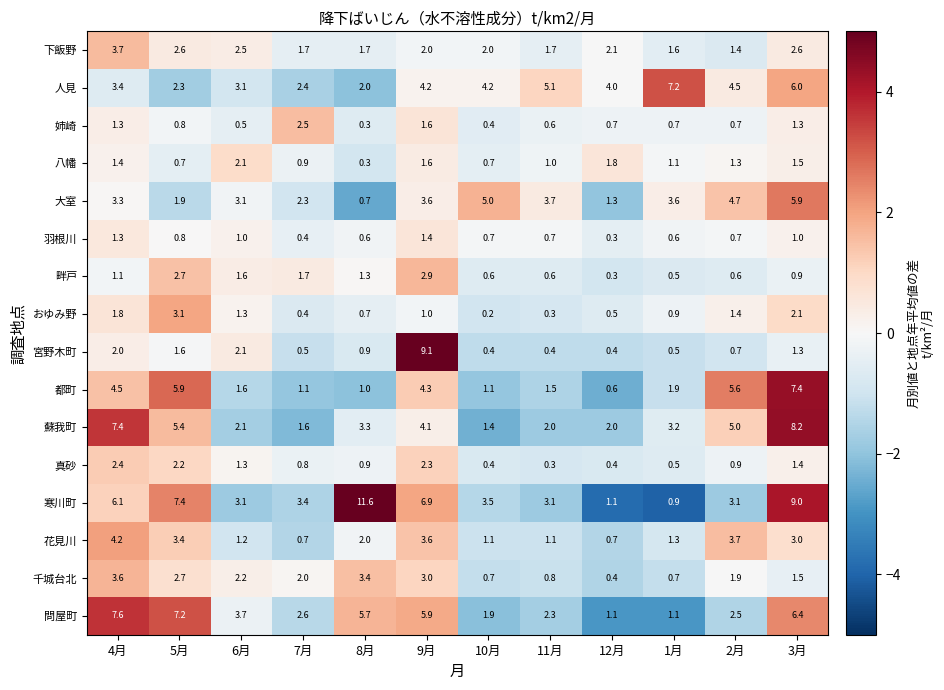

How many data points does each series have?

12